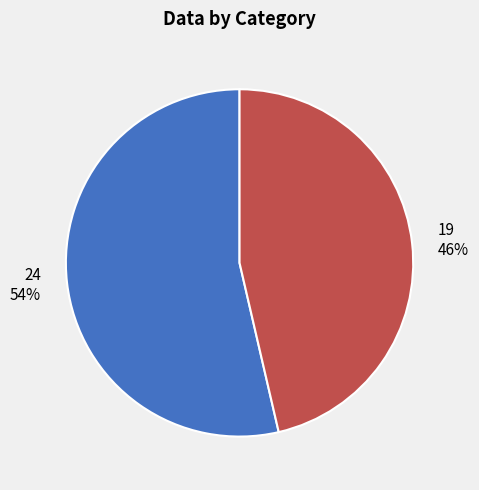

Combined, do 19 46% and 24 54% account for over 50%?

Yes